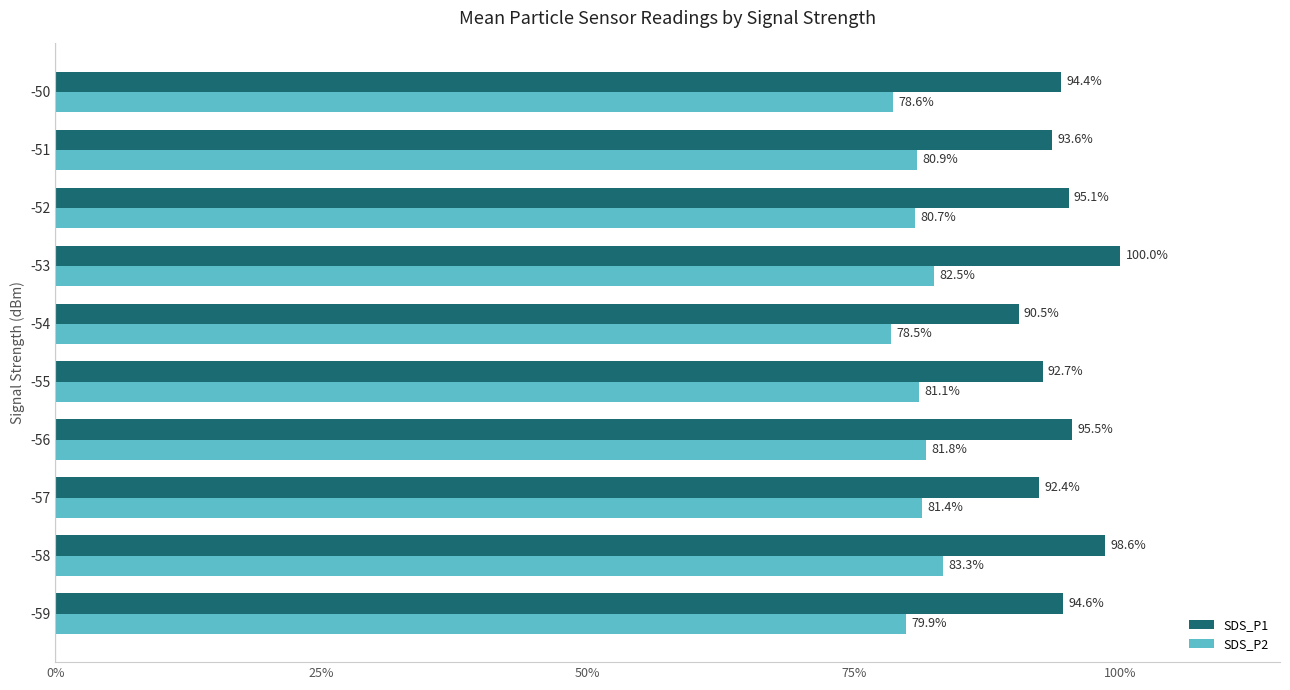

List the series in order of their peak value, highest first.

SDS_P1, SDS_P2